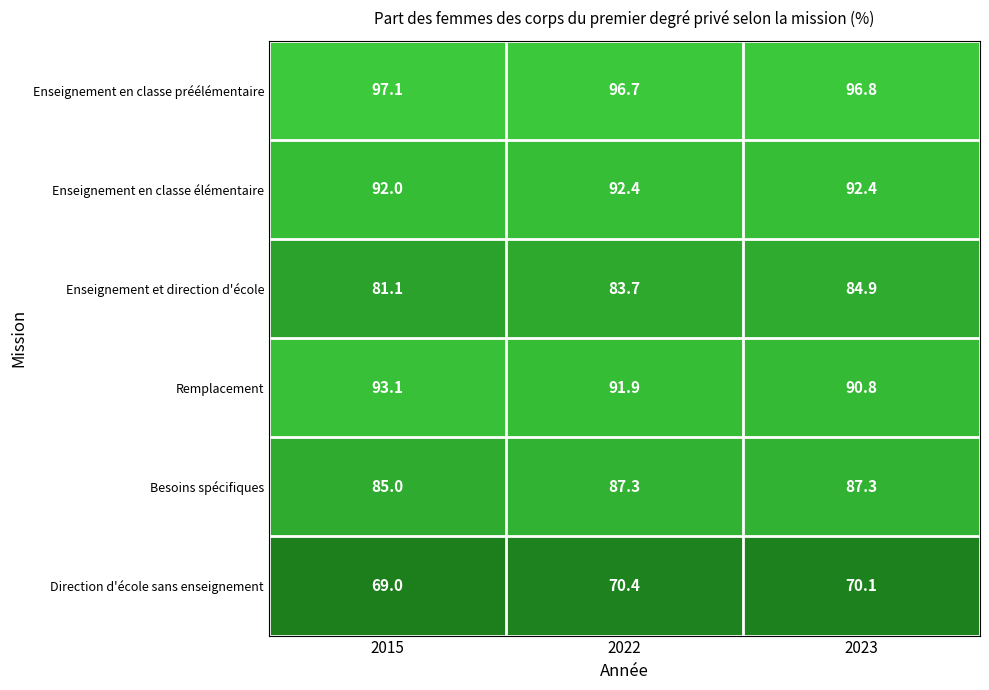

Reading left to right, what are all the values shown in this chart?

Enseignement en classe préélémentaire: 97.1	96.7	96.8
Enseignement en classe élémentaire: 92.0	92.4	92.4
Enseignement et direction d'école: 81.1	83.7	84.9
Remplacement: 93.1	91.9	90.8
Besoins spécifiques: 85.0	87.3	87.3
Direction d'école sans enseignement: 69.0	70.4	70.1